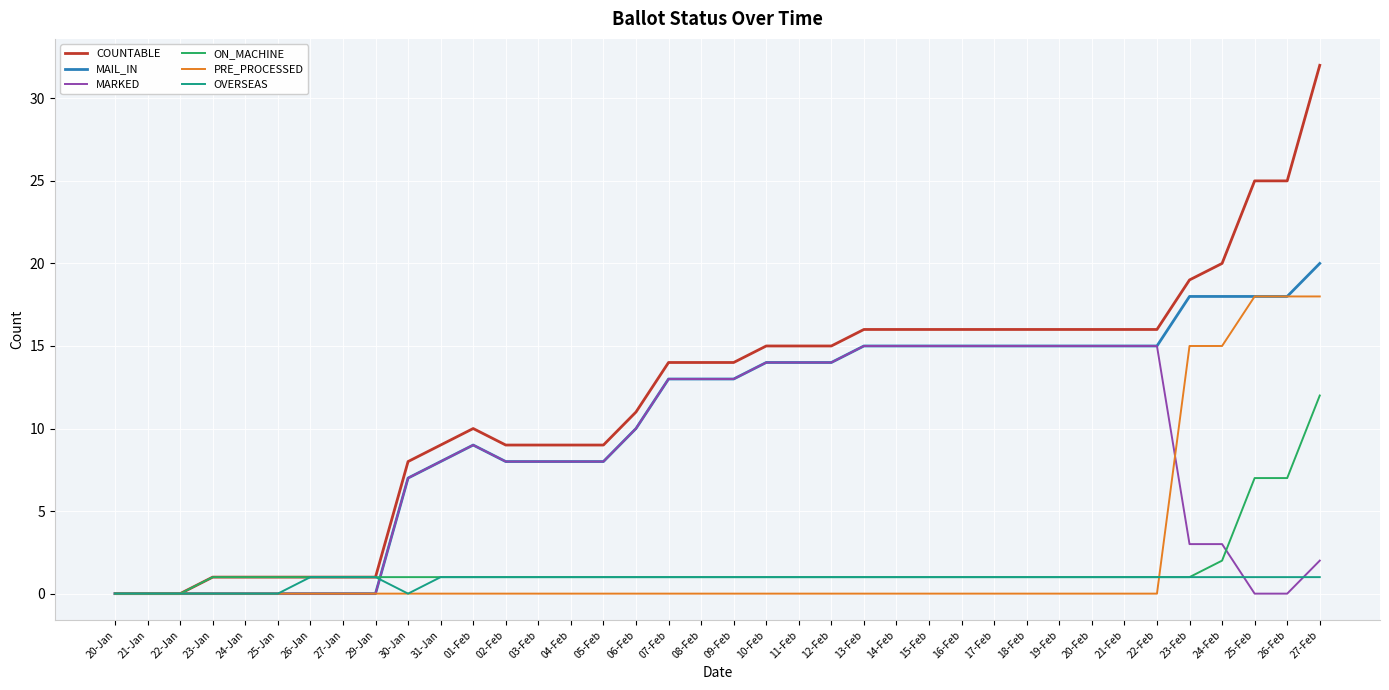

How many distinct data groups are displayed?

6